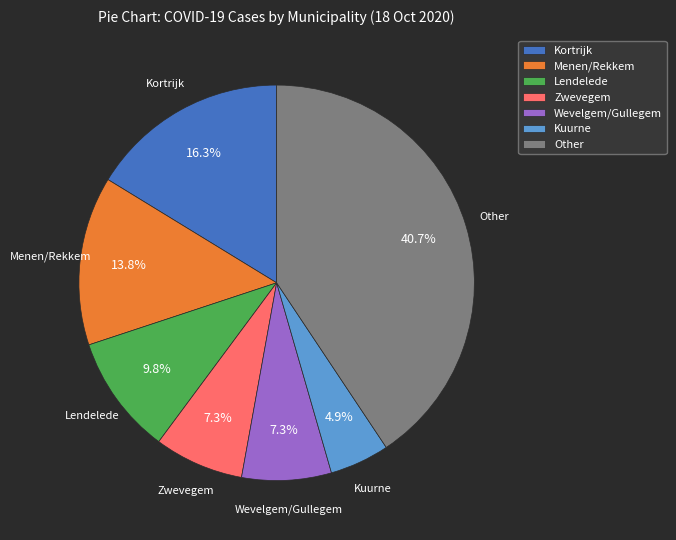

Which category has the biggest portion of the pie?

Other